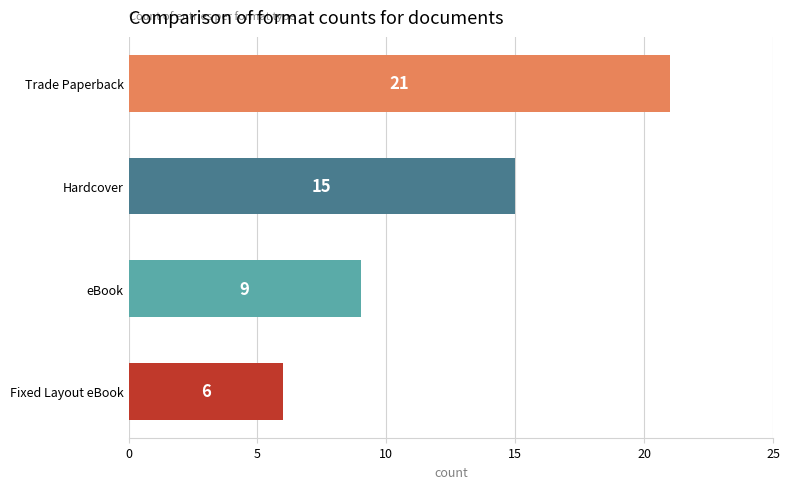

How many data points are less than 15?

2